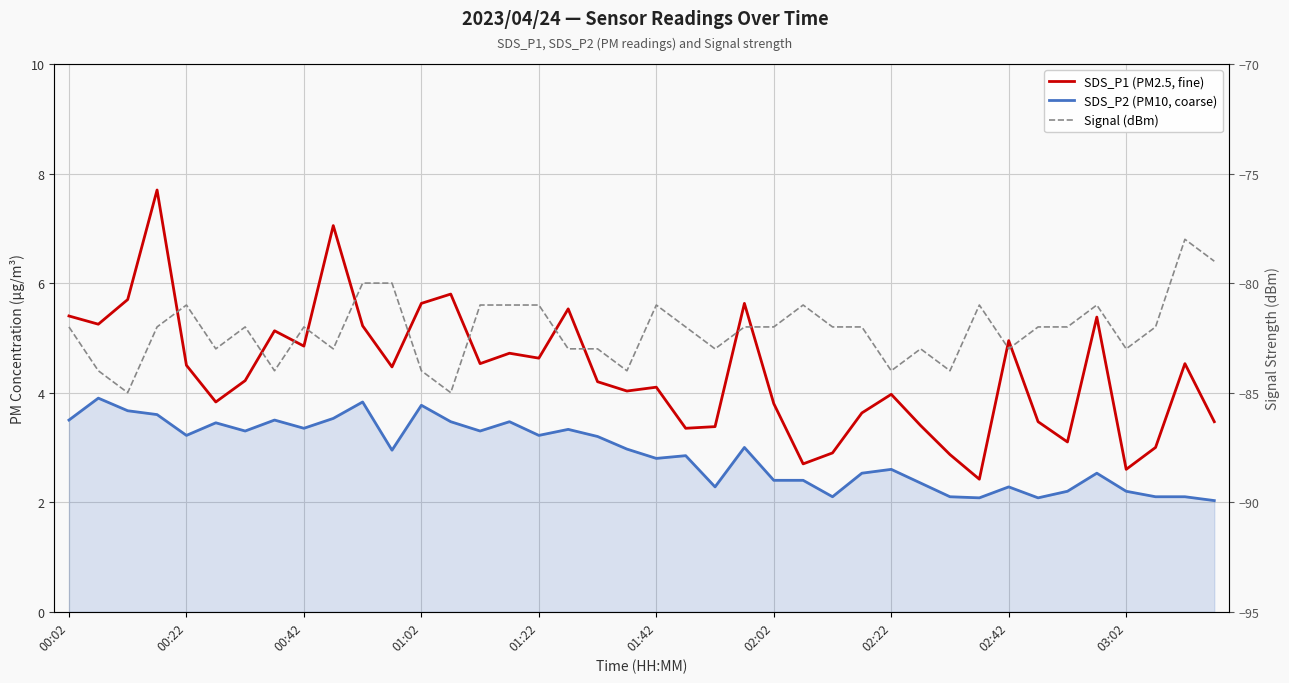

In Signal (dBm), how many points are higher than both neighbors (excluding endpoints)?

9